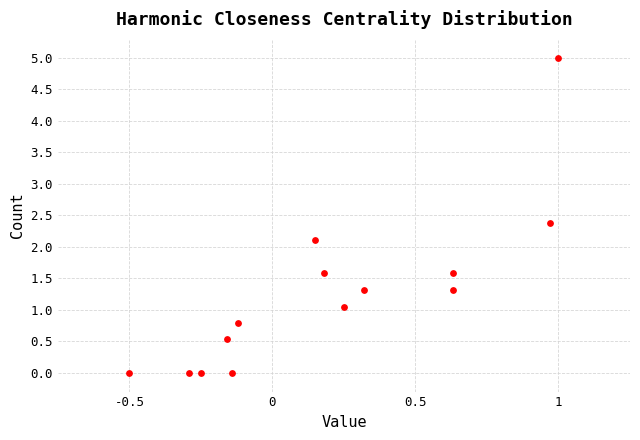

What is the range of Y values (max minus min)?

5.0